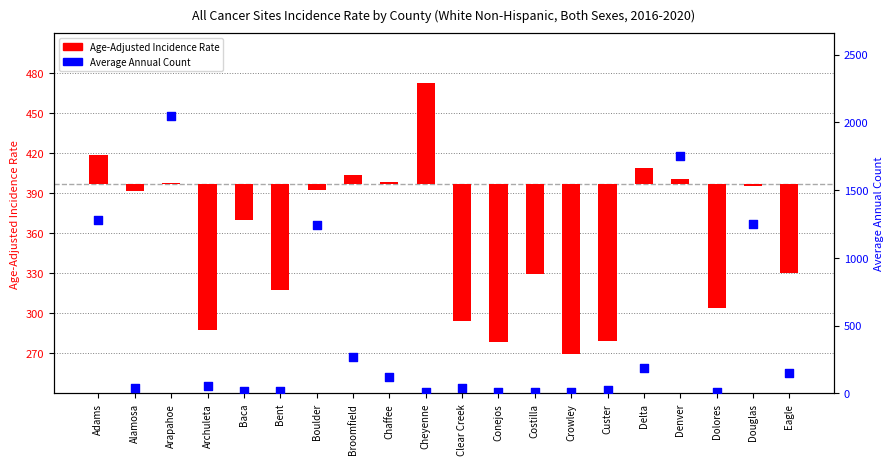

What is the total value across all series at Cheyenne?

86.5